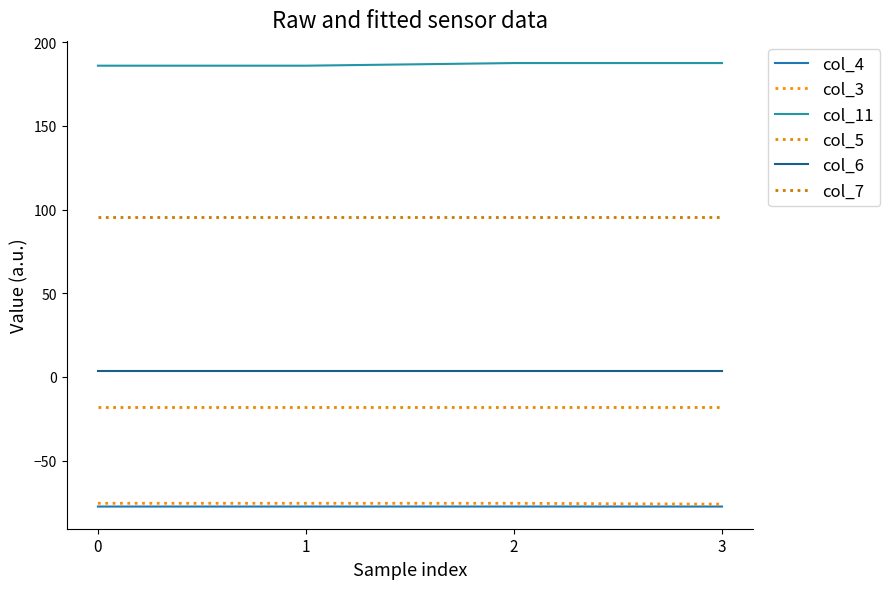

How many lines are shown in the chart?

6